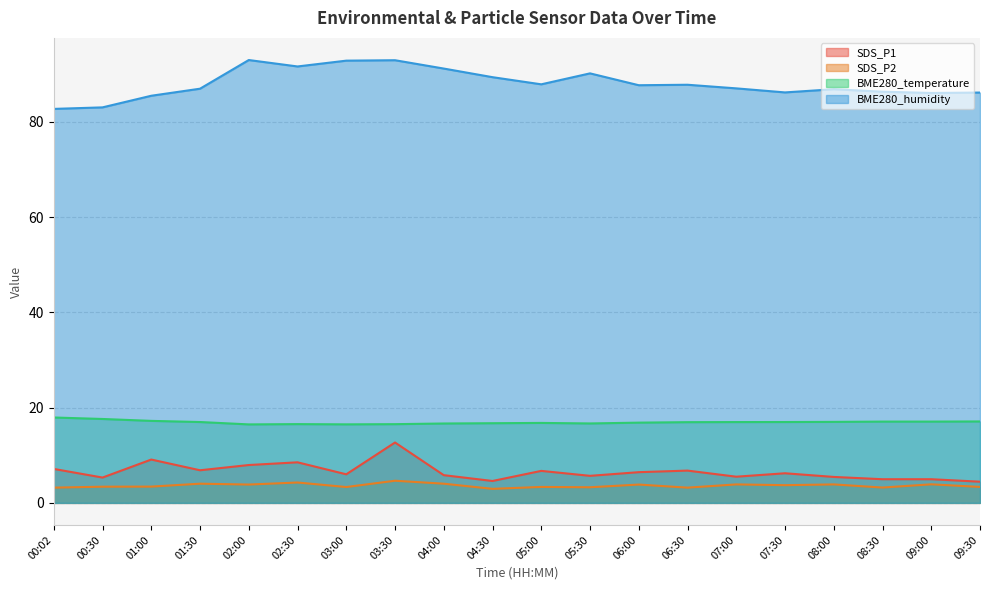

What is the total value across all series at 02:00?

121.3